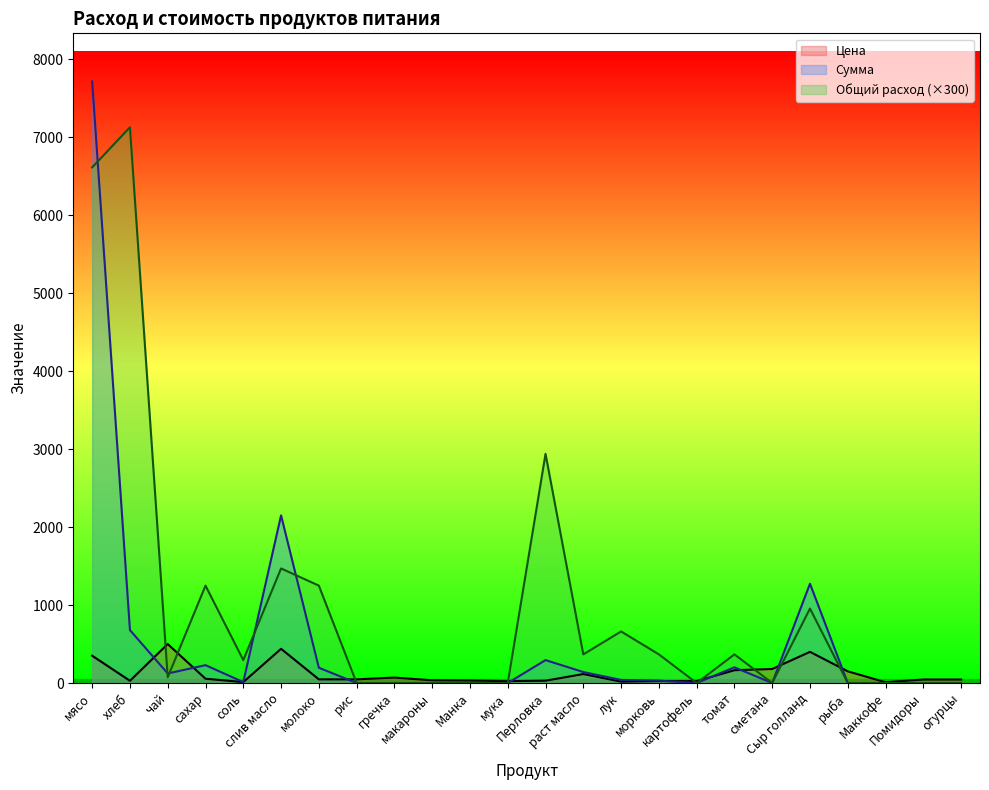

In Сумма, how many points are higher than both neighbors (excluding endpoints)?

5